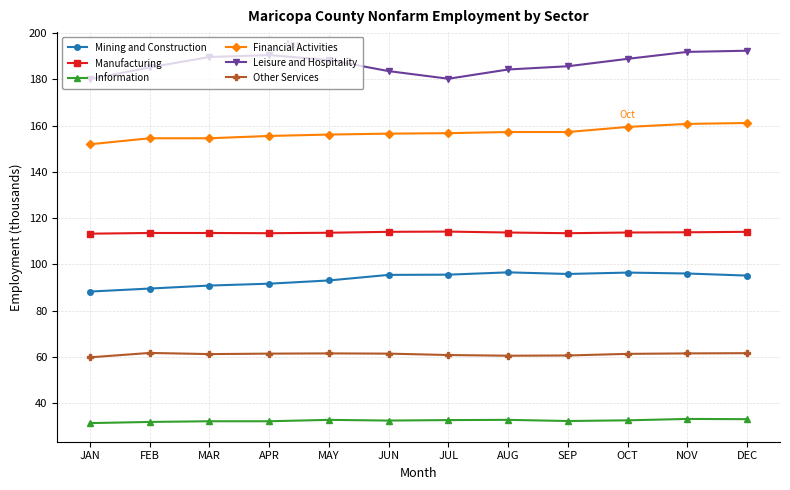

Which series has the largest range (max minus min)?

Leisure and Hospitality